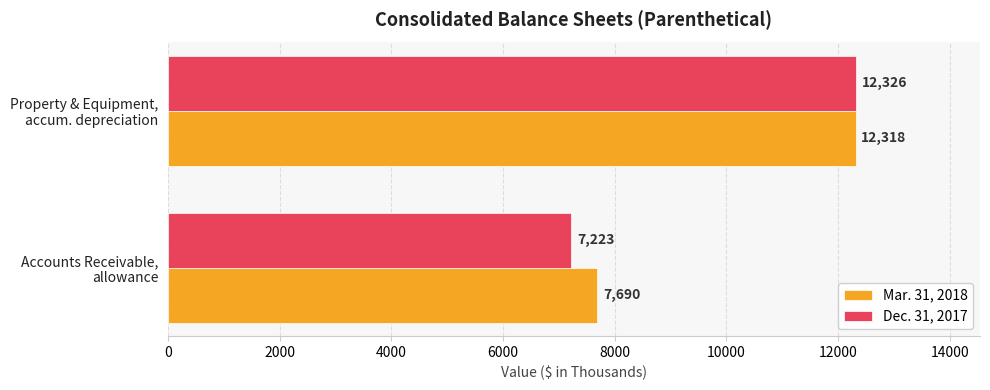

What is the greatest value displayed?

12326